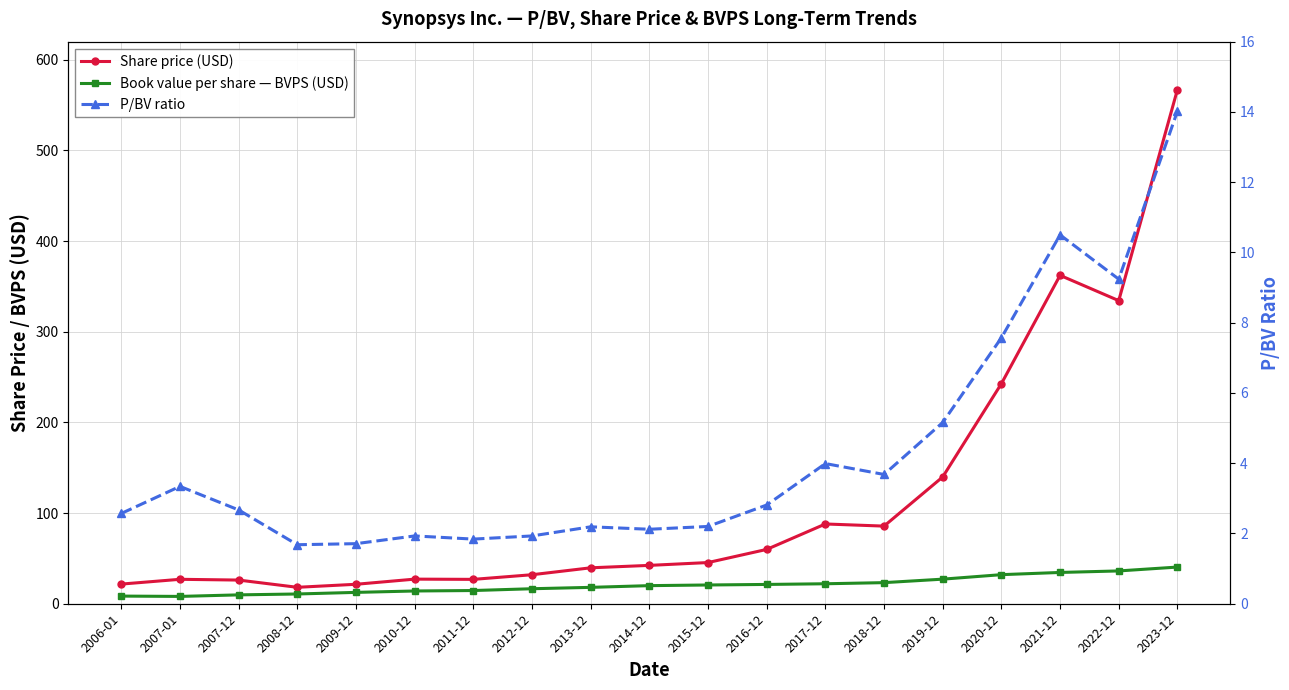

Is it true that P/BV ratio equals 9.6 at 2023-12?

False